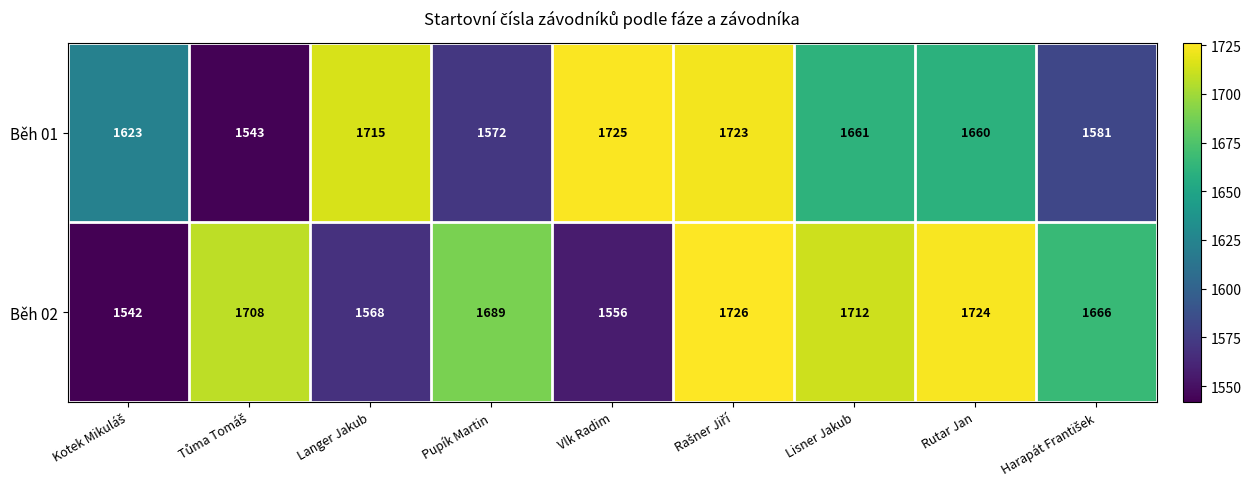

How many data points does each series have?

9